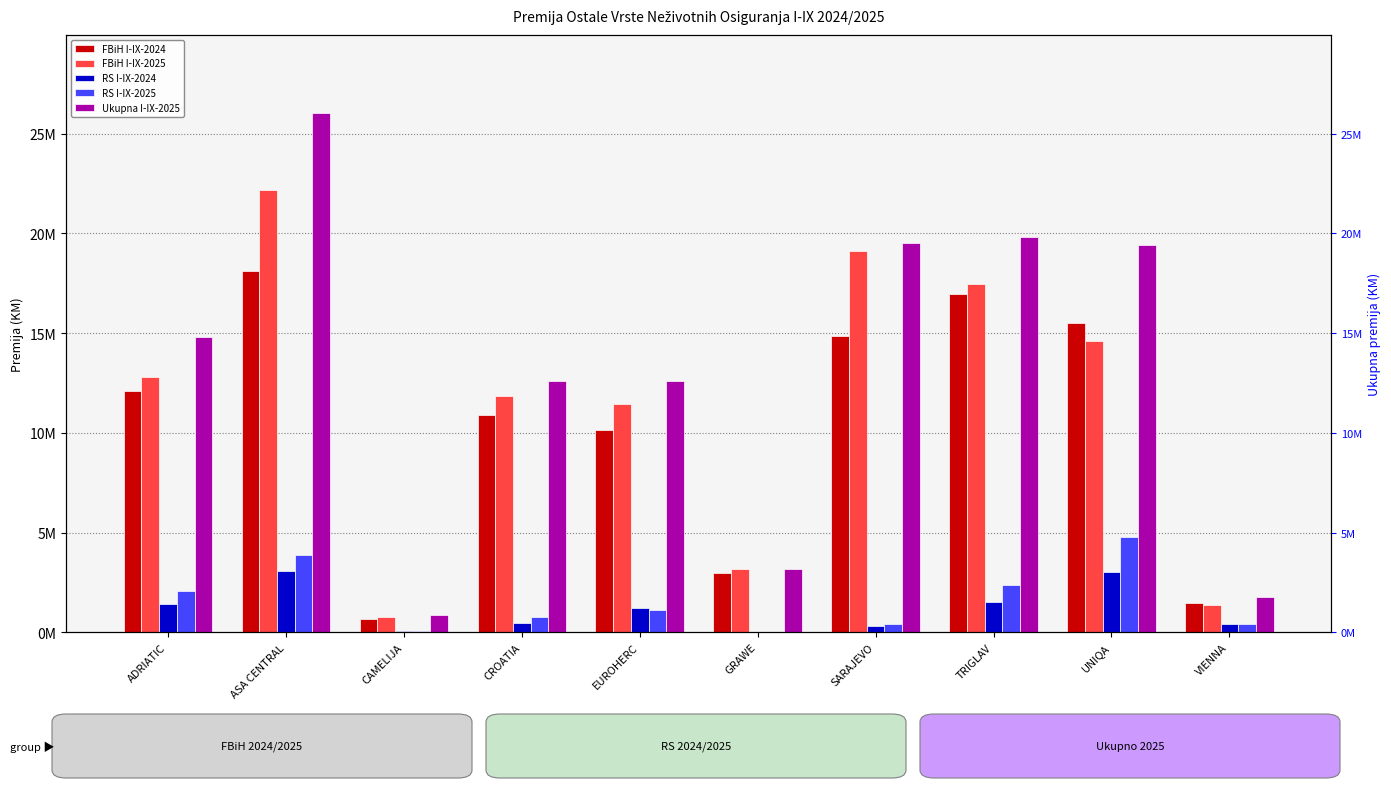

Reading left to right, transcribe all the data shown in this chart.

FBiH I-IX-2024: ADRIATIC=12076542	ASA CENTRAL=18127317	CAMELIJA=646216	CROATIA=10903294	EUROHERC=10128031	GRAWE=2956999	SARAJEVO=14833771	TRIGLAV=16980908	UNIQA=15514016	VIENNA=1444408
FBiH I-IX-2025: ADRIATIC=12776418	ASA CENTRAL=22161914	CAMELIJA=783912	CROATIA=11823389	EUROHERC=11460369	GRAWE=3183818	SARAJEVO=19094883	TRIGLAV=17449020	UNIQA=14624506	VIENNA=1352857
RS I-IX-2024: ADRIATIC=1425473	ASA CENTRAL=3056942	CAMELIJA=65533	CROATIA=482137	EUROHERC=1202418	GRAWE=0	SARAJEVO=335727	TRIGLAV=1522776	UNIQA=3017267	VIENNA=421320
RS I-IX-2025: ADRIATIC=2049355	ASA CENTRAL=3885988	CAMELIJA=85120	CROATIA=775628	EUROHERC=1118687	GRAWE=0	SARAJEVO=424484	TRIGLAV=2349625	UNIQA=4773099	VIENNA=424538
Ukupna I-IX-2025: ADRIATIC=14825773	ASA CENTRAL=26047902	CAMELIJA=869032	CROATIA=12599017	EUROHERC=12579056	GRAWE=3183818	SARAJEVO=19519367	TRIGLAV=19798645	UNIQA=19397605	VIENNA=1777395